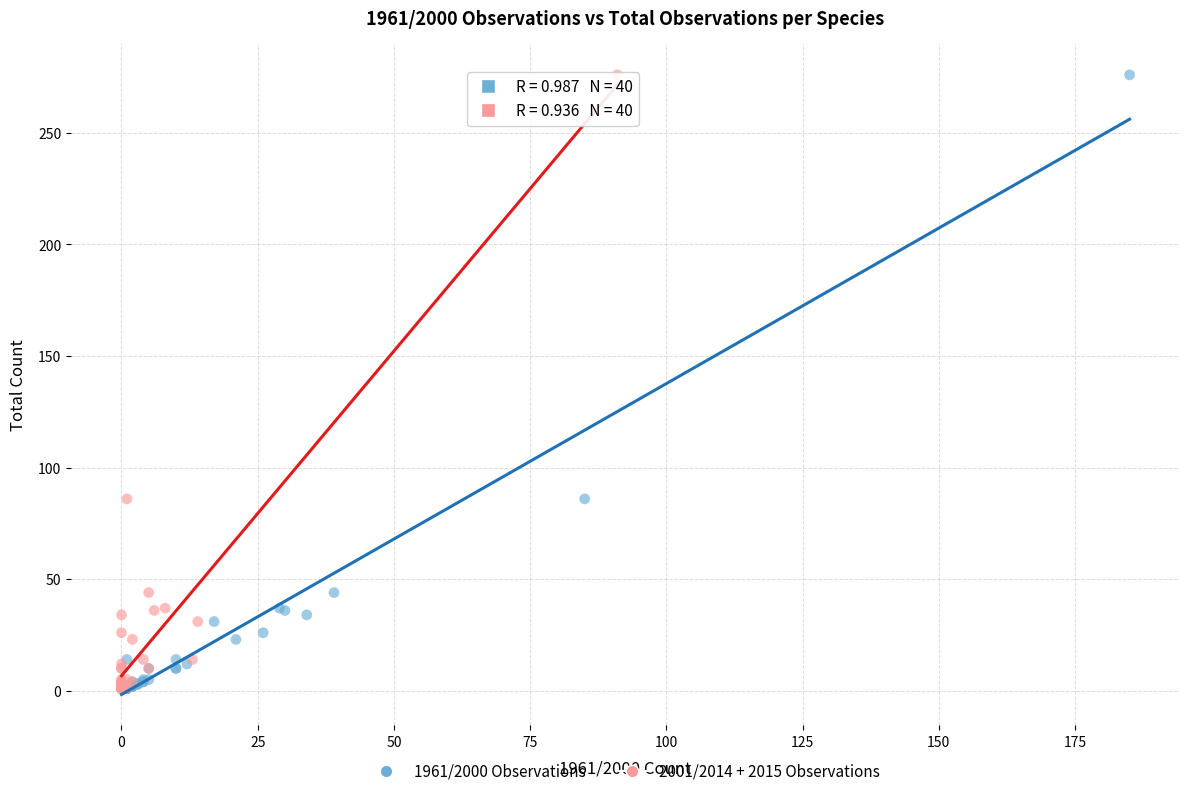

What are all the series names shown in the legend?

1961/2000 Observations, 2001/2014 + 2015 Observations